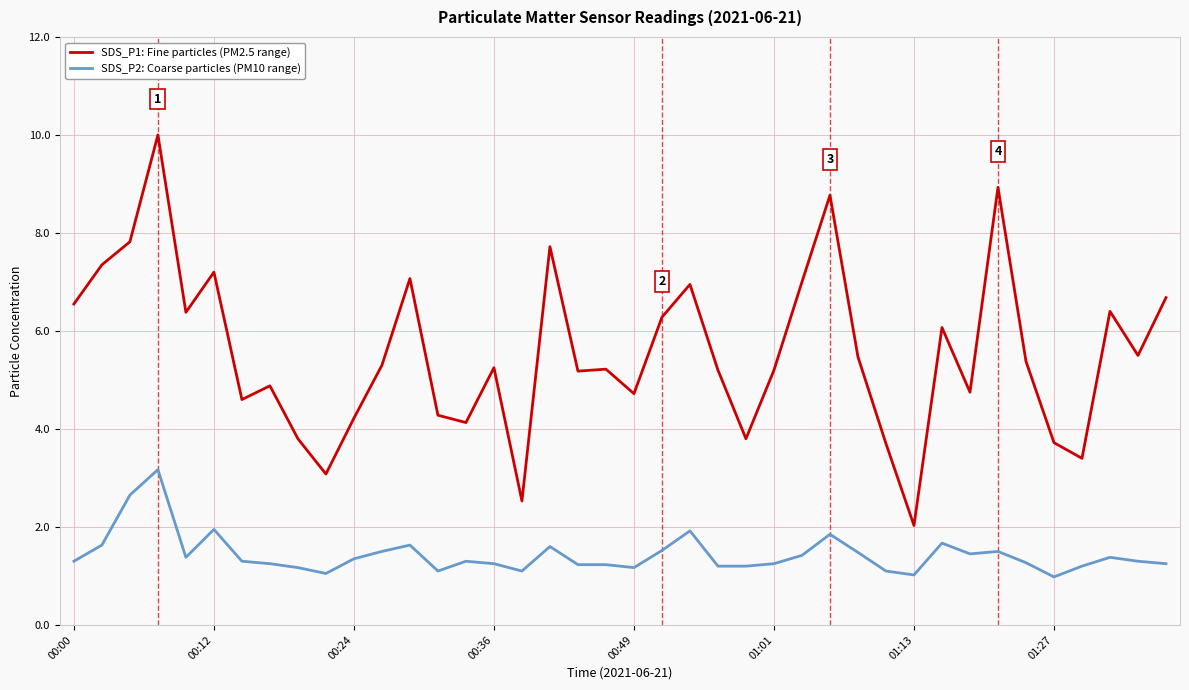

What is the average value of the SDS_P2: Coarse particles (PM10 range) series?

1.4